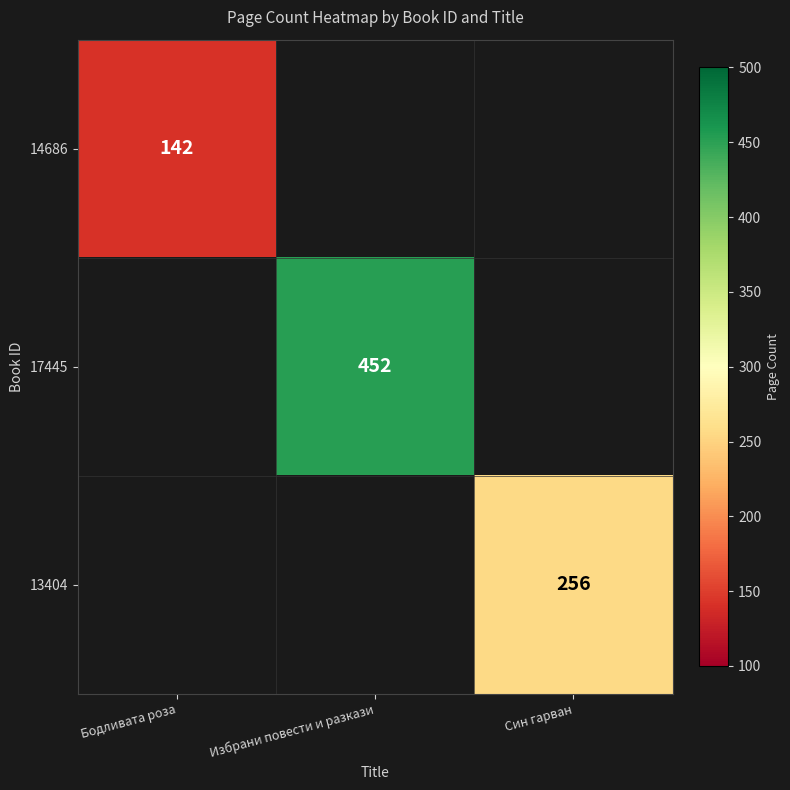

Is it true that 13404 equals 256 at Син гарван?

True